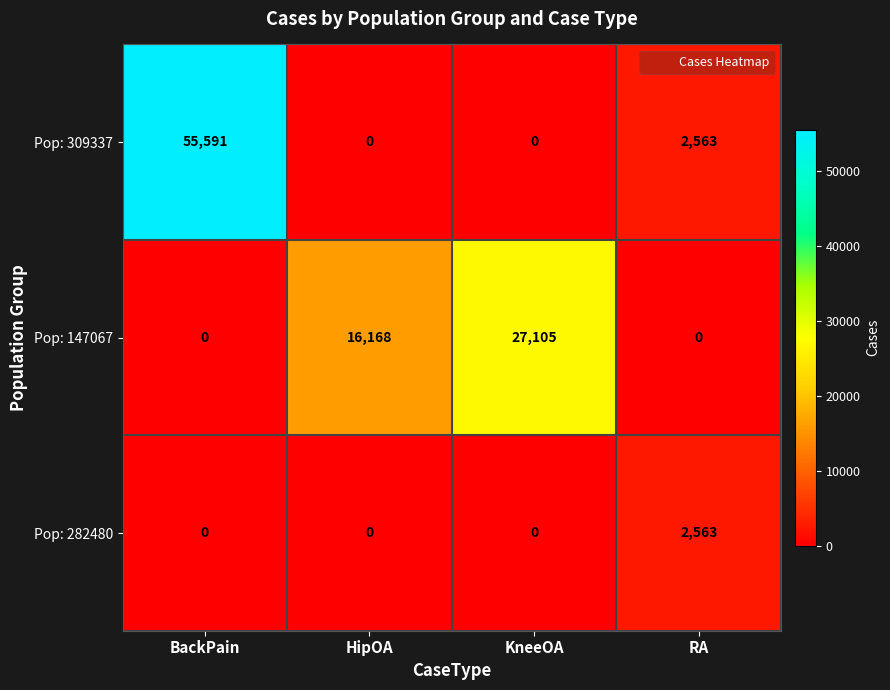

Reading left to right, transcribe all the data shown in this chart.

Pop: 309337: 55591	0	0	2563
Pop: 147067: 0	16168	27105	0
Pop: 282480: 0	0	0	2563